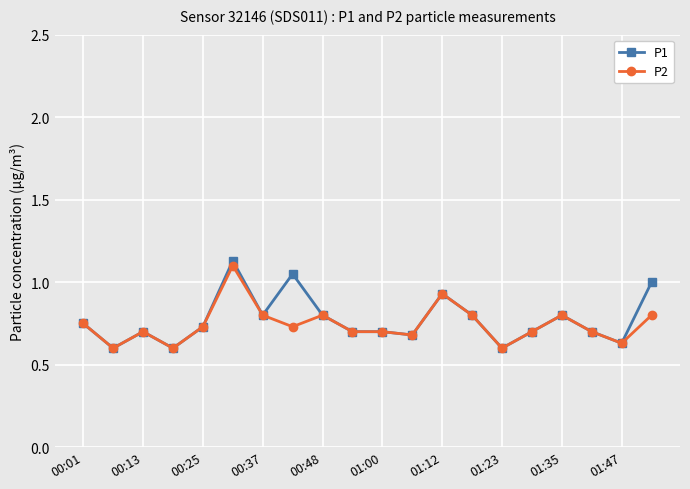

How many series are shown in this chart?

2